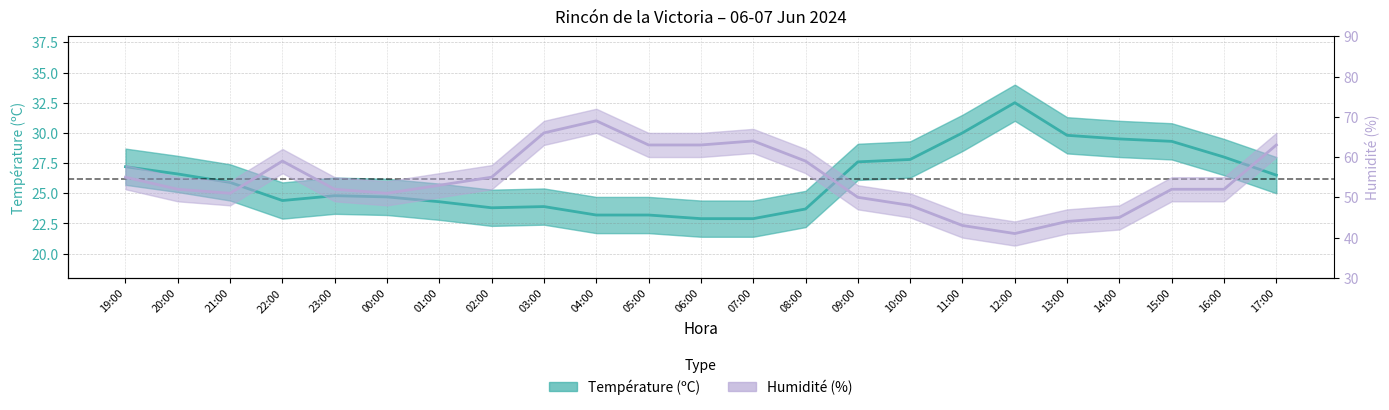

What are all the series names shown in the legend?

Température (ºC), Humidité (%)